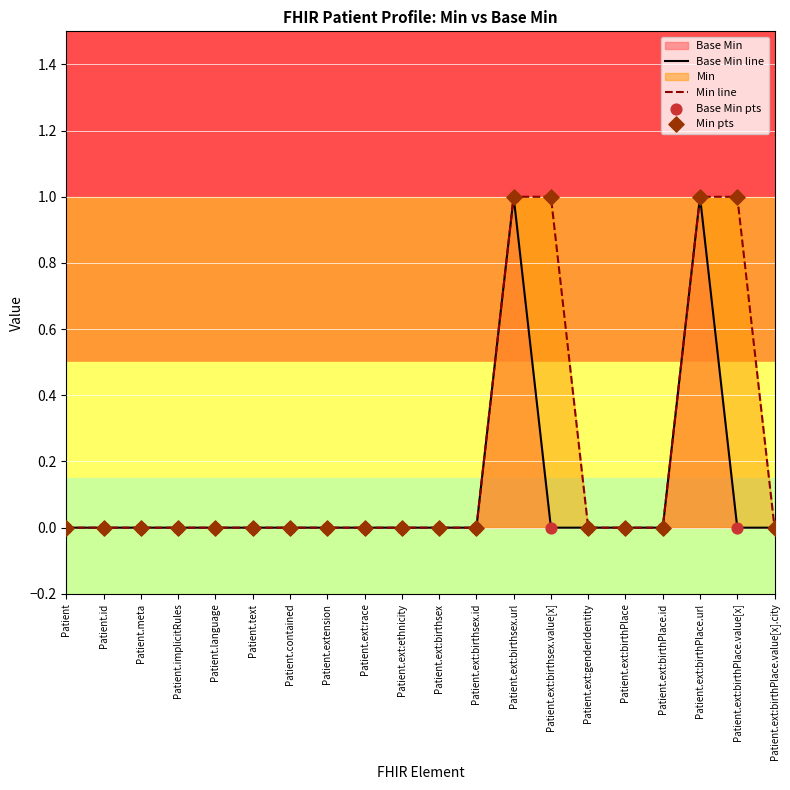

The Base Min series shows 0 at Patient.ext:birthPlace.value[x]. True or false?

True